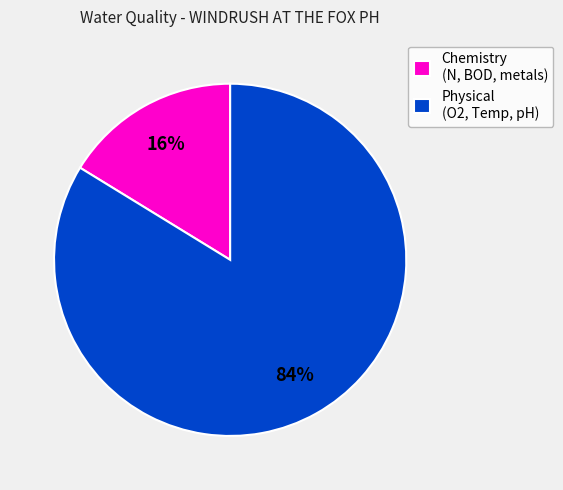

Which slice represents more than half of the pie?

Physical (O2, Temp, pH)